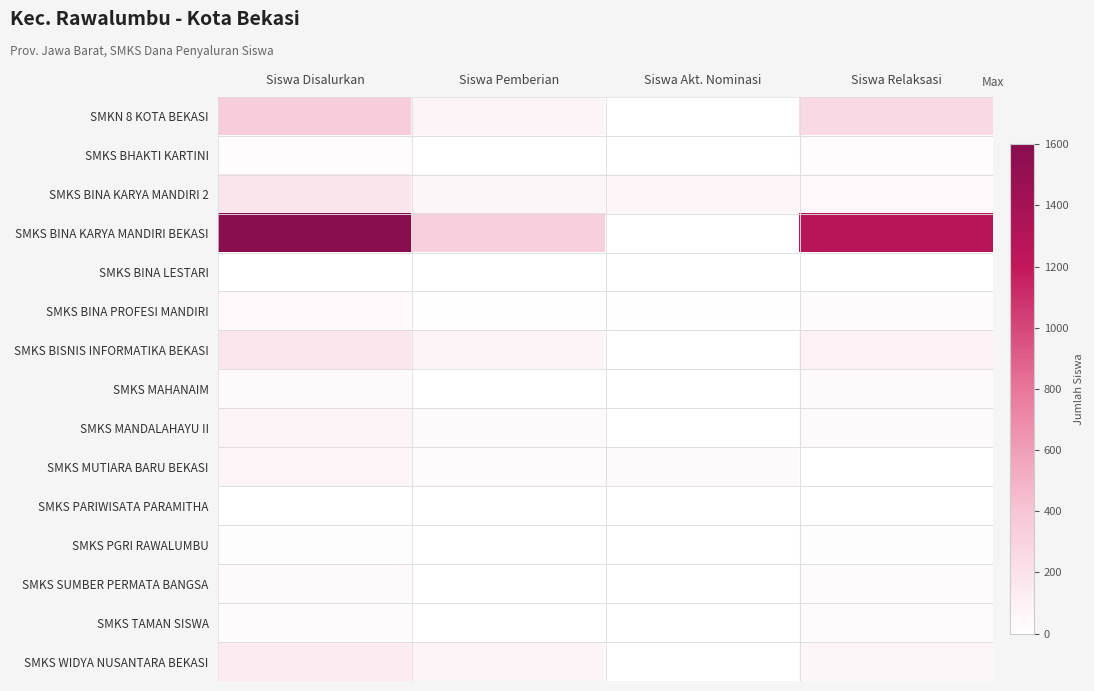

What is the spread (max minus min) of values at Siswa Relaksasi?

1277